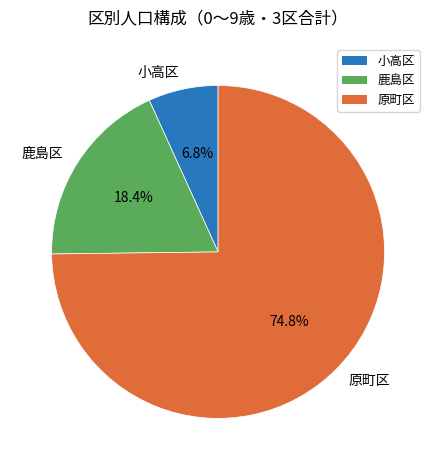

What percentage is the 小高区 slice, to the nearest percent?

7%